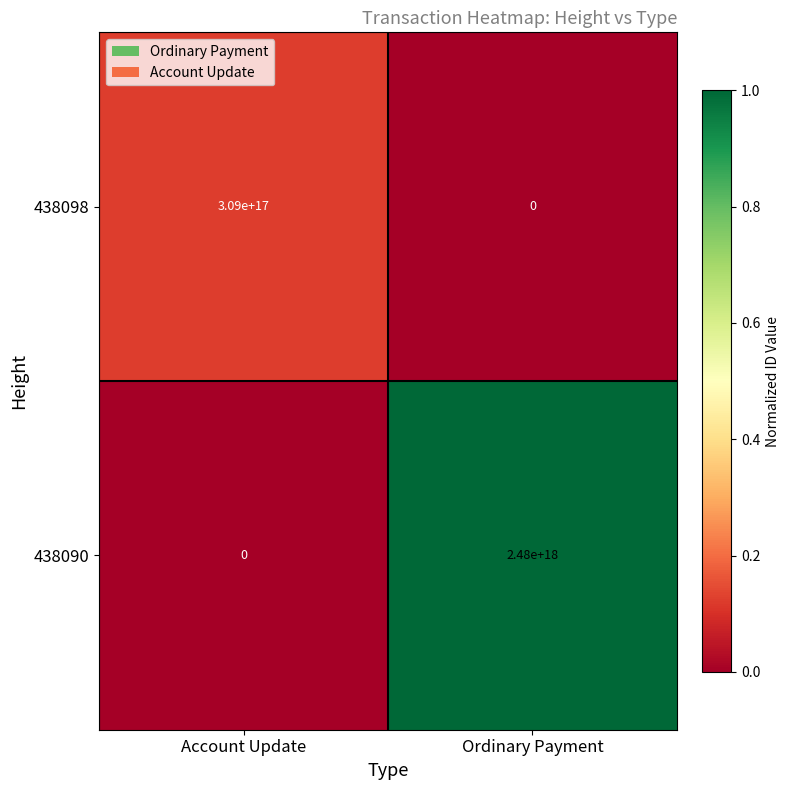

Where is 438090 nearest to the value 1240000000000000000?

Account Update